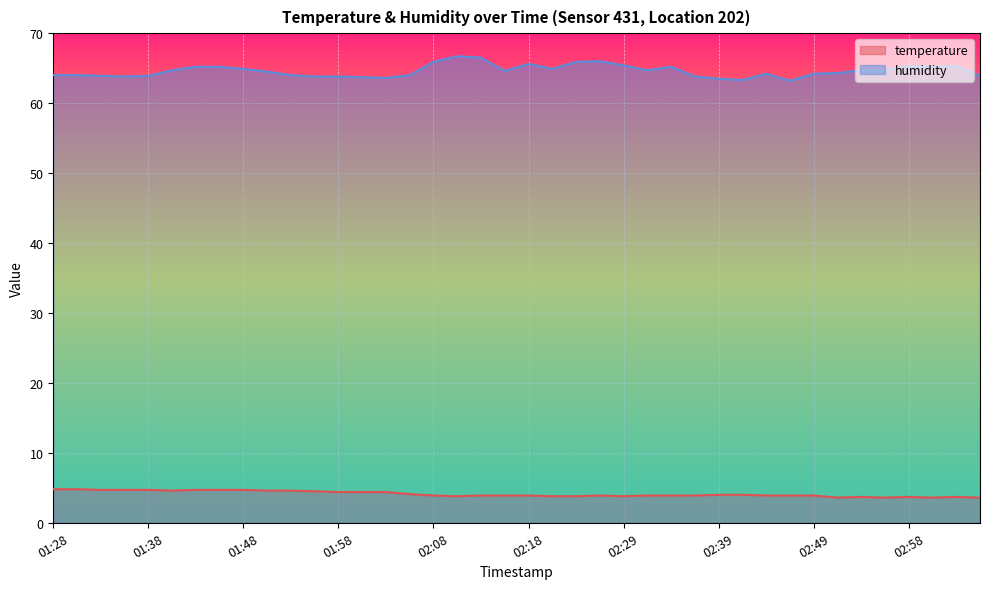

List the labels in order of temperature value, largest first.

01:28, 01:31, 01:33, 01:36, 01:38, 01:43, 01:46, 01:48, 01:41, 01:51, 01:53, 01:56, 01:58, 02:01, 02:03, 02:06, 02:39, 02:41, 02:08, 02:13, 02:16, 02:18, 02:26, 02:31, 02:34, 02:36, 02:43, 02:46, 02:49, 02:11, 02:21, 02:23, 02:29, 02:53, 02:58, 03:03, 02:51, 02:56, 03:01, 03:06